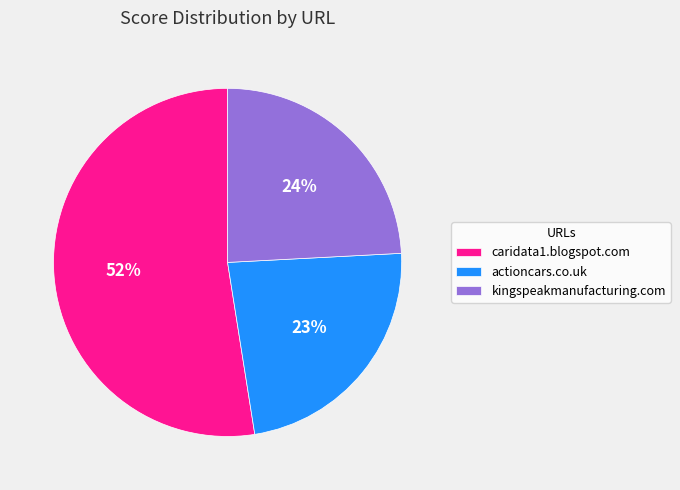

True or false: caridata1.blogspot.com accounts for 60% of the total.

False